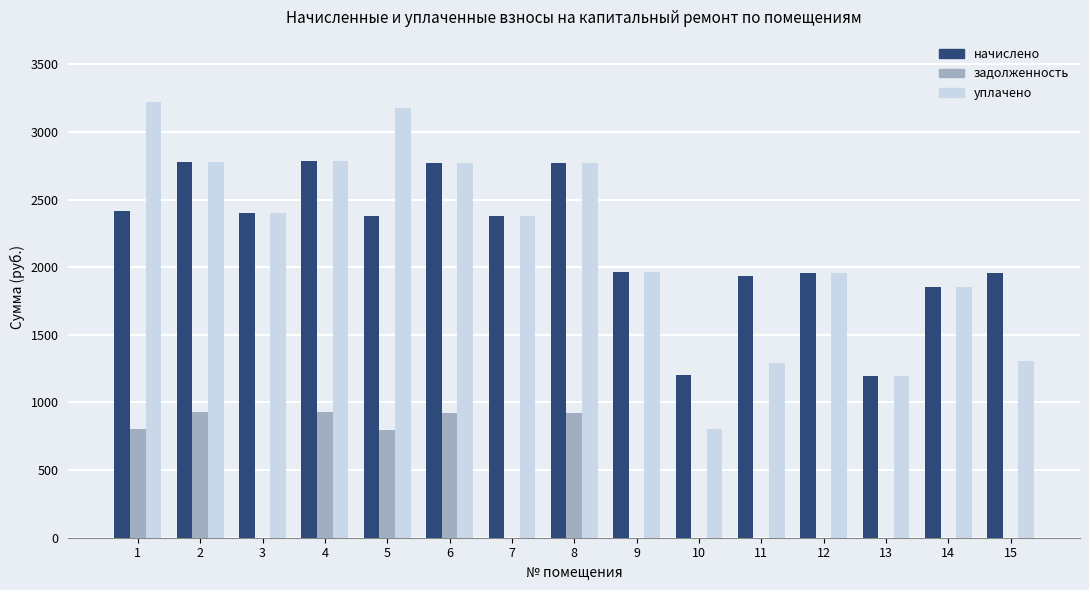

What is the total value across all series at 5?

6351.4